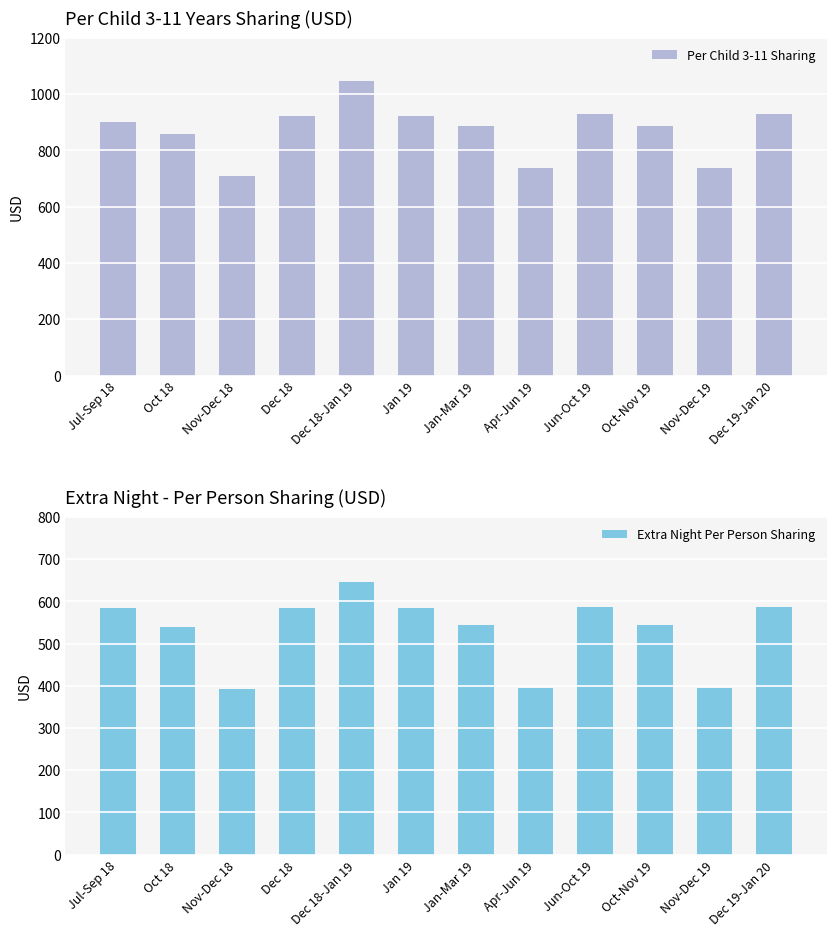

What is the minimum value for Per Child 3-11 Sharing?

708